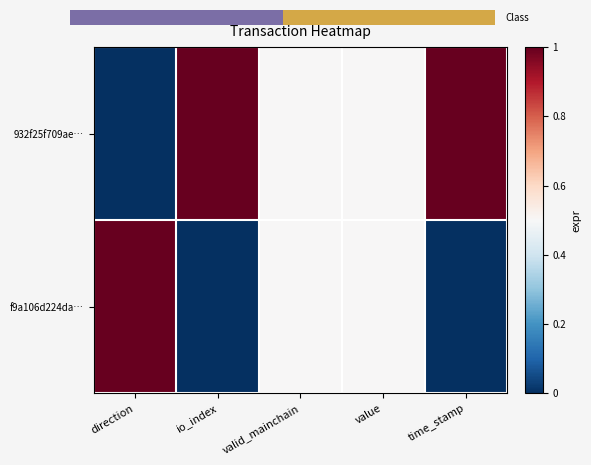

Reading right to left, transcribe all the data shown in this chart.

932f25f709ae…: time_stamp=1.0	value=0.5	valid_mainchain=0.5	io_index=1.0	direction=0.0
f9a106d224da…: time_stamp=0.0	value=0.5	valid_mainchain=0.5	io_index=0.0	direction=1.0